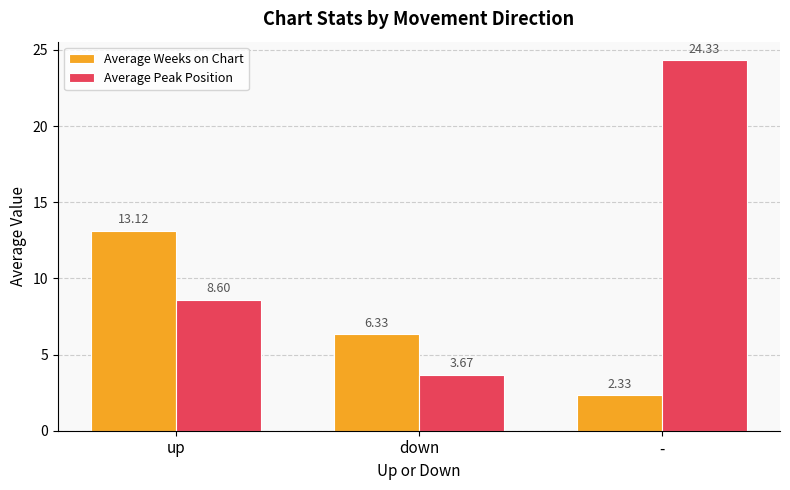

What value does the Average Peak Position series have at -?

24.3